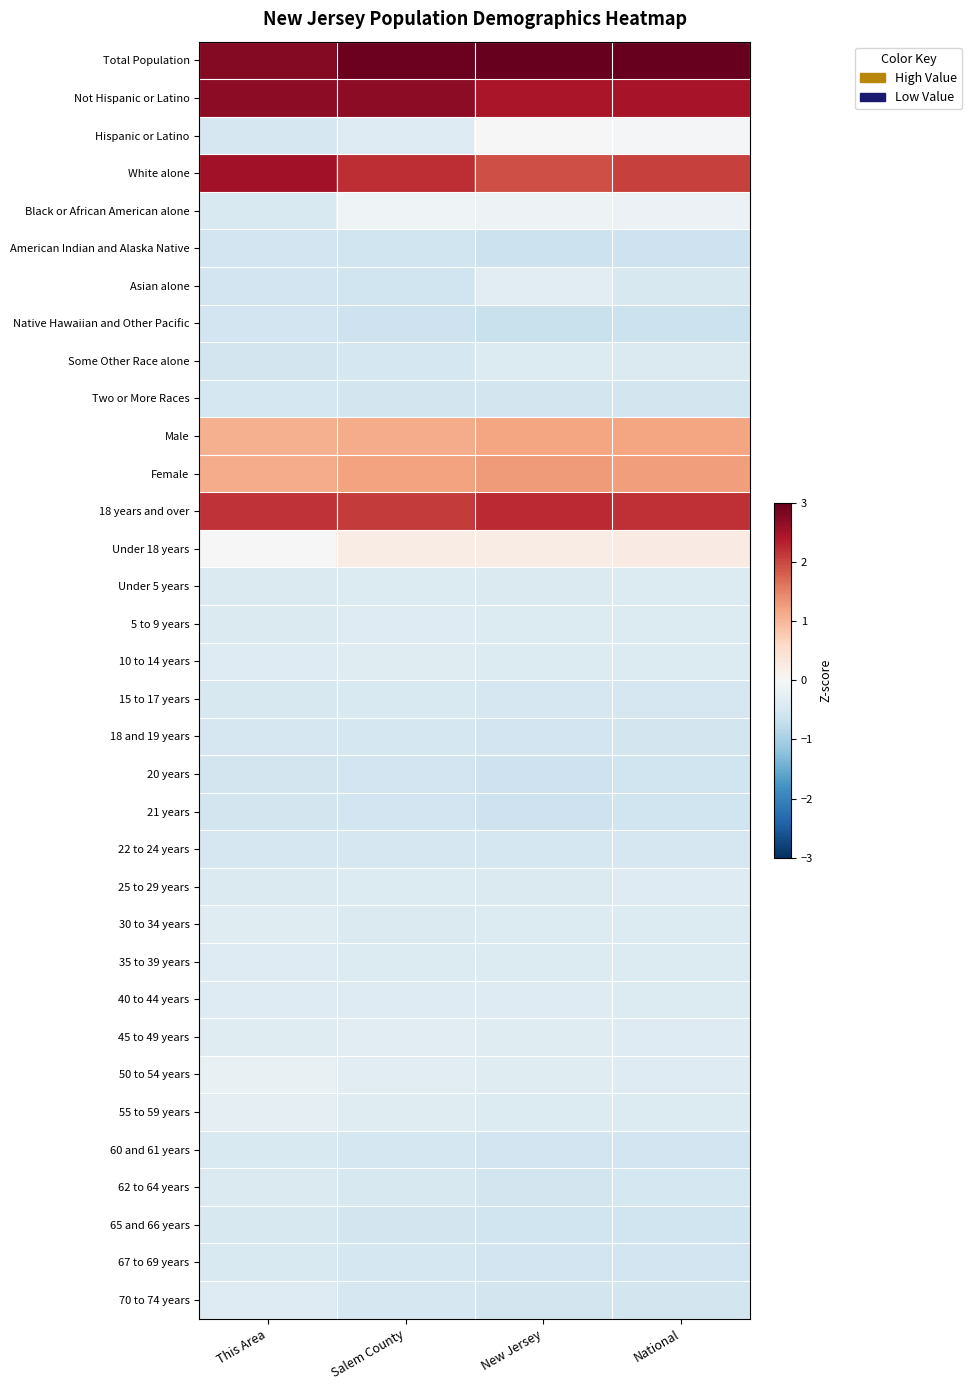

Which series has the largest total across all categories?

Total Population